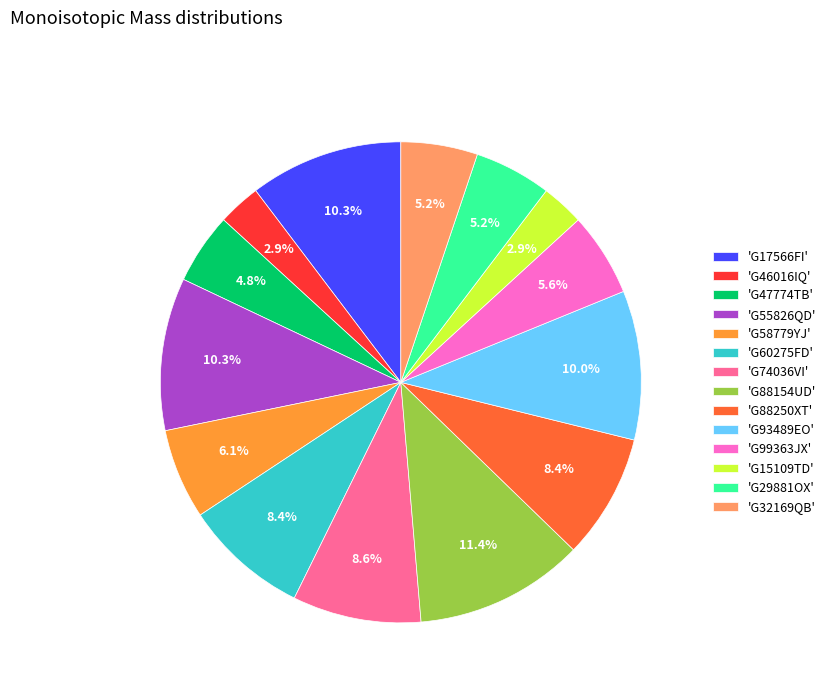

Does any single category account for the majority?

No